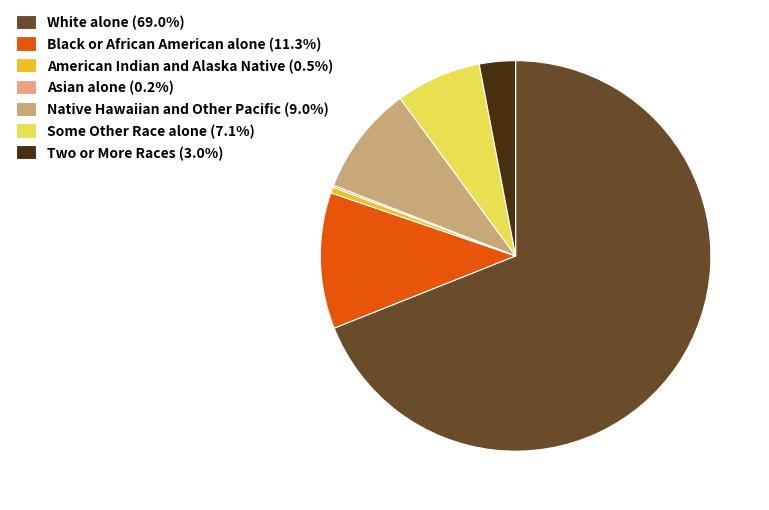

Is it true that Black or African American alone is 20% of the pie?

False